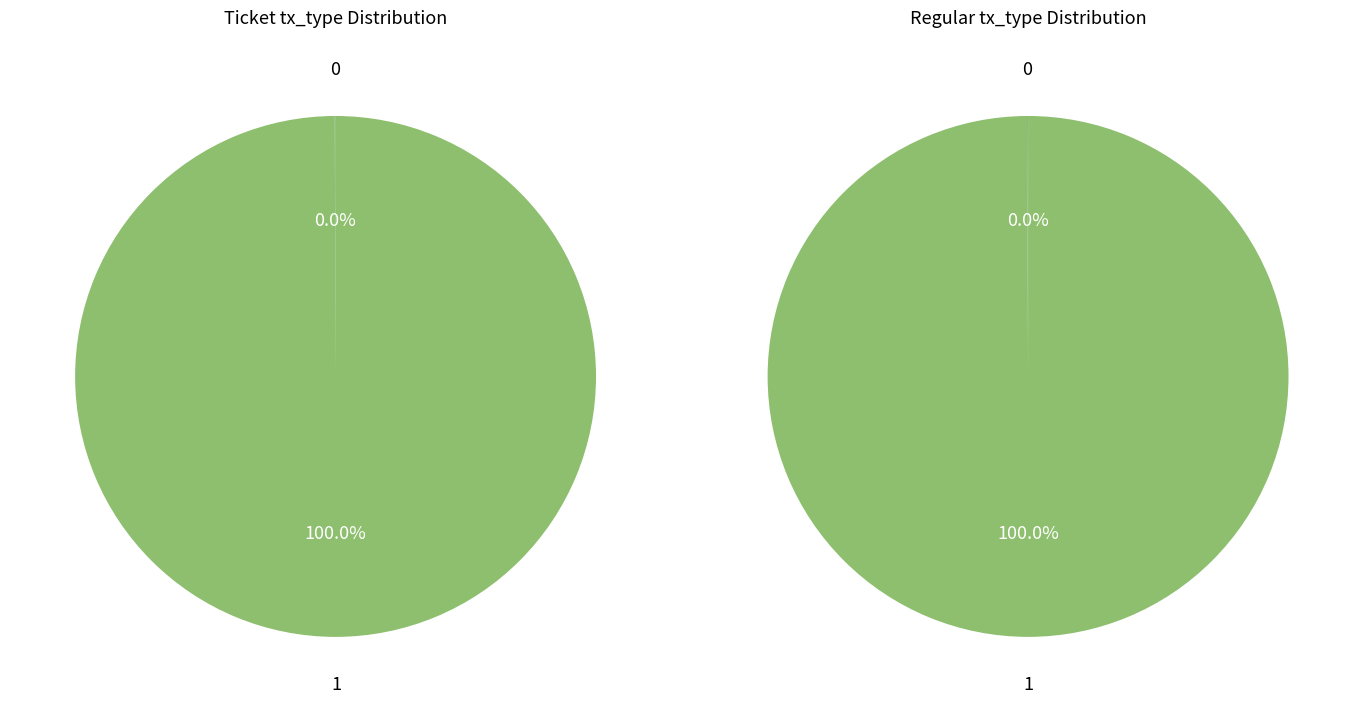

What percentage is NOT represented by io_index 0?

100.0%